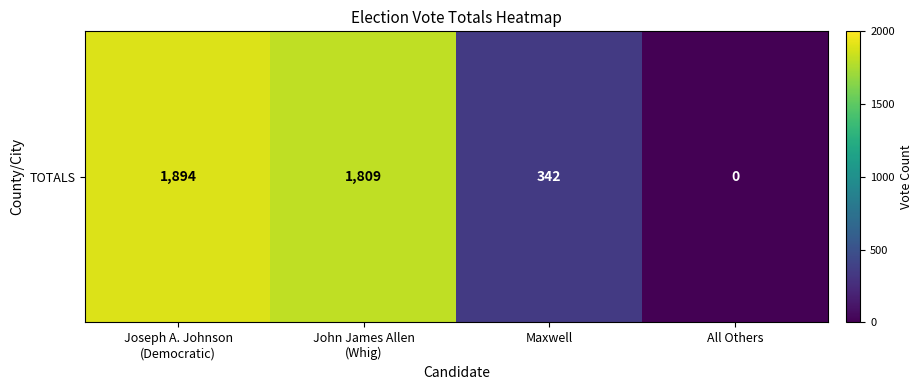

Where does the data first go above 1809?

Joseph A. Johnson
(Democratic)